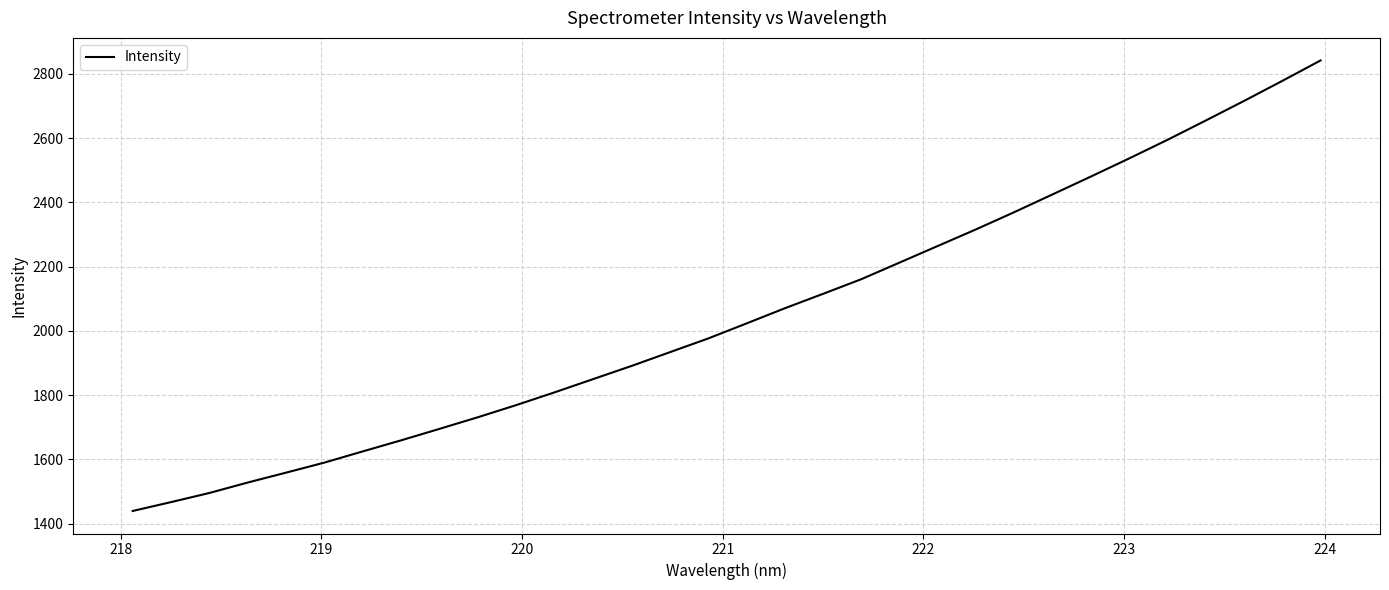

Is this an area chart (filled region under the line)?

No